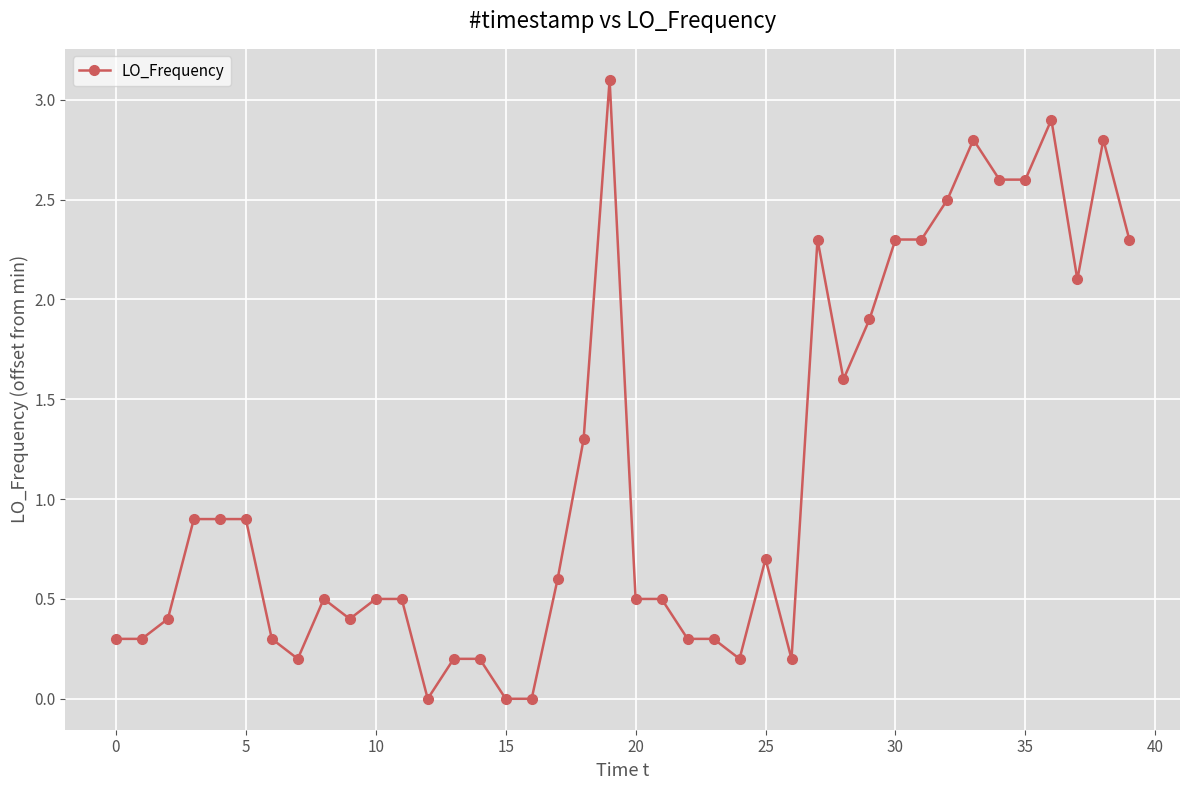

Reading right to left, extract all data points from this chart.

2.3	2.8	2.1	2.9	2.6	2.6	2.8	2.5	2.3	2.3	1.9	1.6	2.3	0.2	0.7	0.2	0.3	0.3	0.5	0.5	3.1	1.3	0.6	0.0	0.0	0.2	0.2	0.0	0.5	0.5	0.4	0.5	0.2	0.3	0.9	0.9	0.9	0.4	0.3	0.3